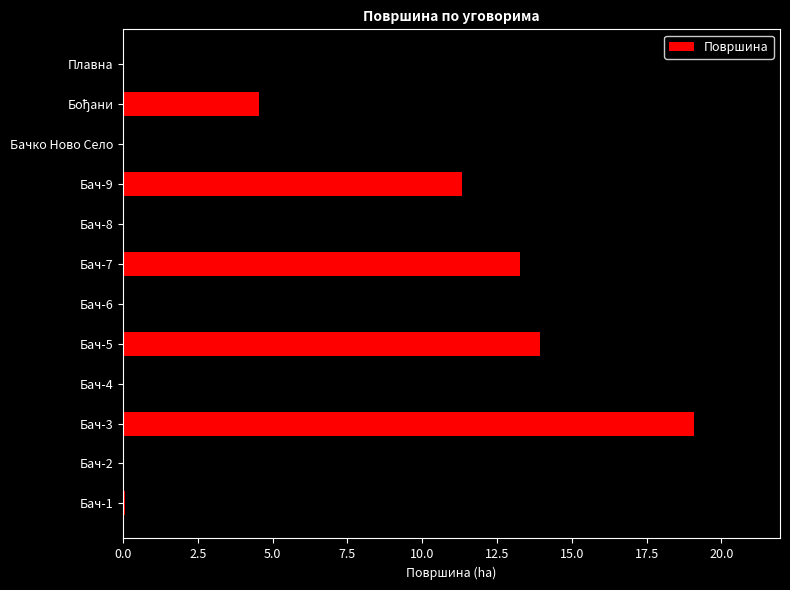

The value at Бач-5 is 2.9. True or false?

False